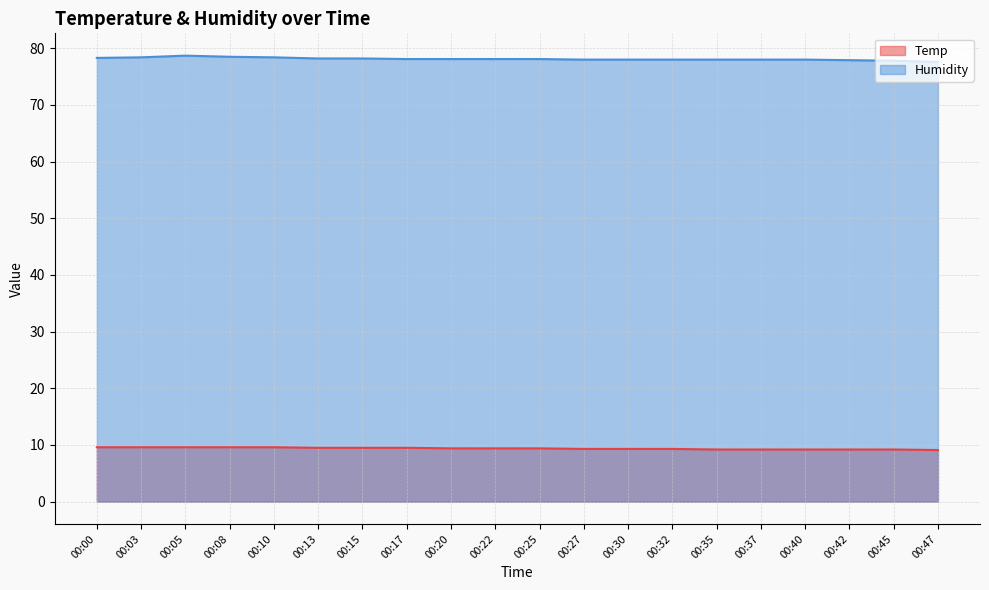

Which category has the lowest value across all series?

00:47